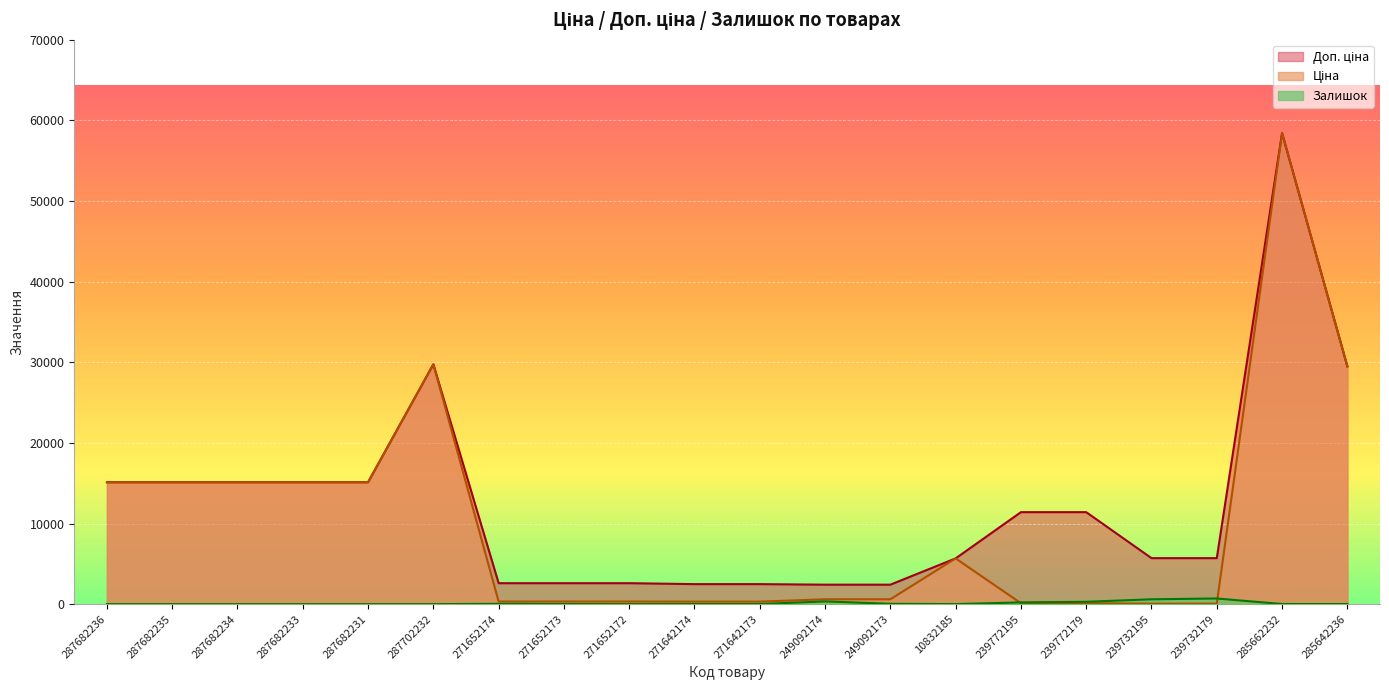

What is the label of the 14th point from the right?

271652174